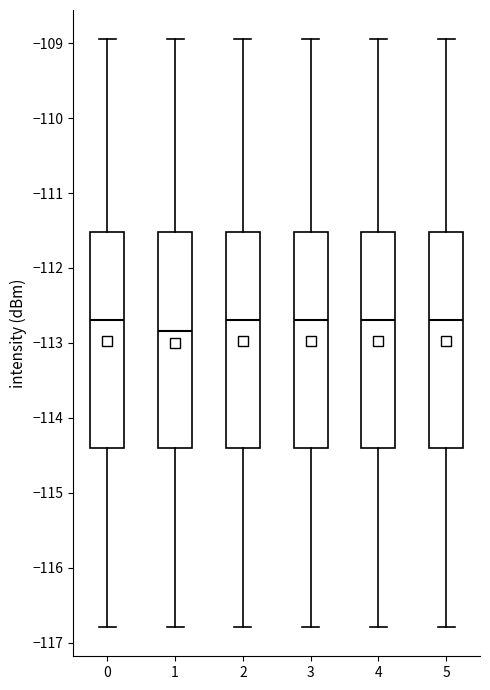

Reading left to right, transcribe this box plot: for each box, give where its median line is, the range the box spans, and where its two whiskers end, as read against the y-axis. The values are not printed on the chart, so give them approximately, as read against the axis.

0: median -112.7, box -114.4 to -111.5, whiskers -116.8 to -108.9
1: median -112.8, box -114.4 to -111.5, whiskers -116.8 to -108.9
2: median -112.7, box -114.4 to -111.5, whiskers -116.8 to -108.9
3: median -112.7, box -114.4 to -111.5, whiskers -116.8 to -108.9
4: median -112.7, box -114.4 to -111.5, whiskers -116.8 to -108.9
5: median -112.7, box -114.4 to -111.5, whiskers -116.8 to -108.9